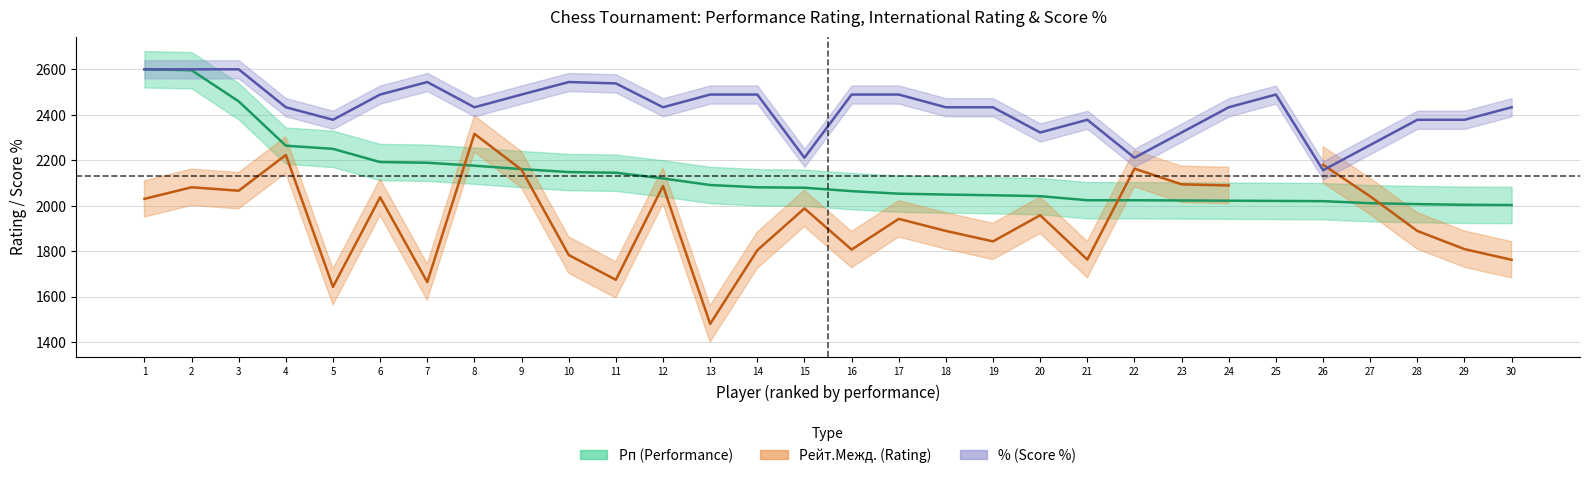

Is this an area chart (filled region under the line)?

No